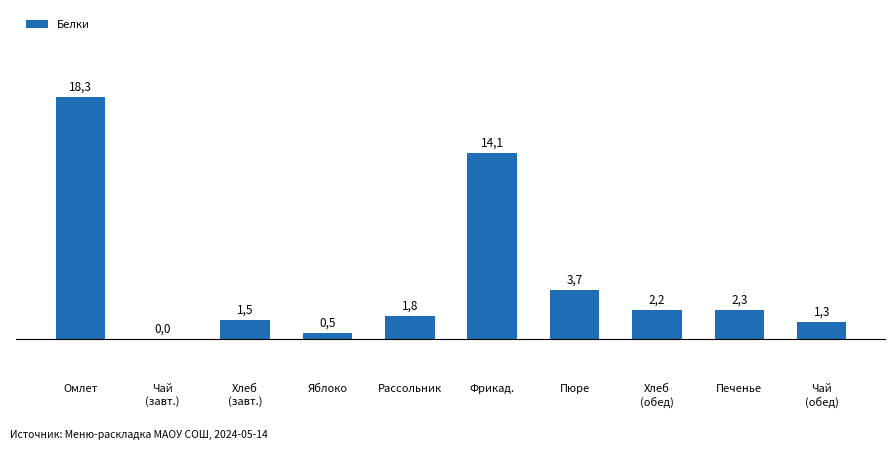

Reading right to left, extract all data points from this chart.

1.3	2.3	2.2	3.7	14.1	1.8	0.5	1.5	0.0	18.3